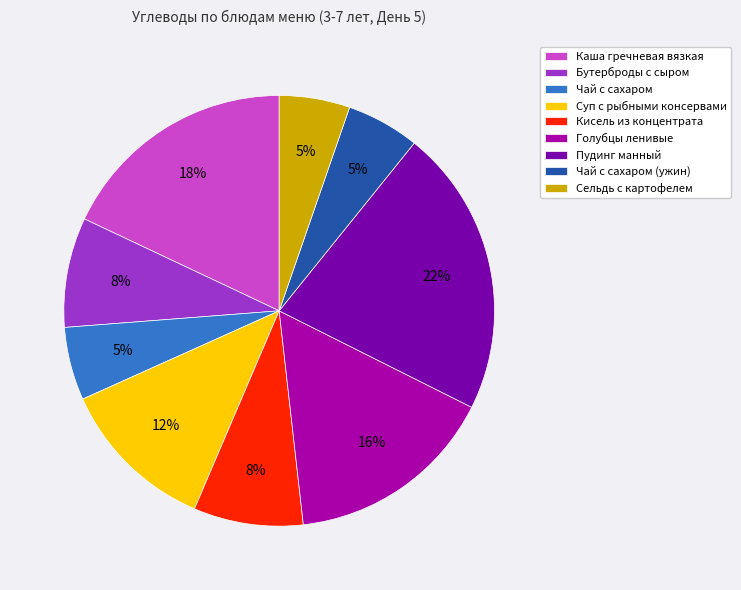

Is it true that Каша гречневая вязкая is 18% of the pie?

True